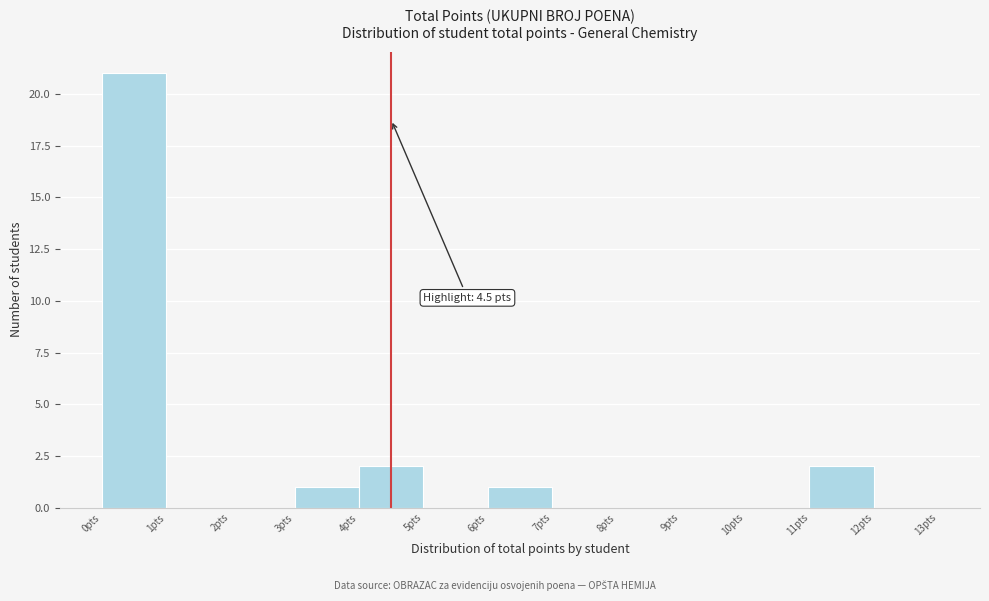

Which range on the x-axis has the tallest bar?

0 to 1